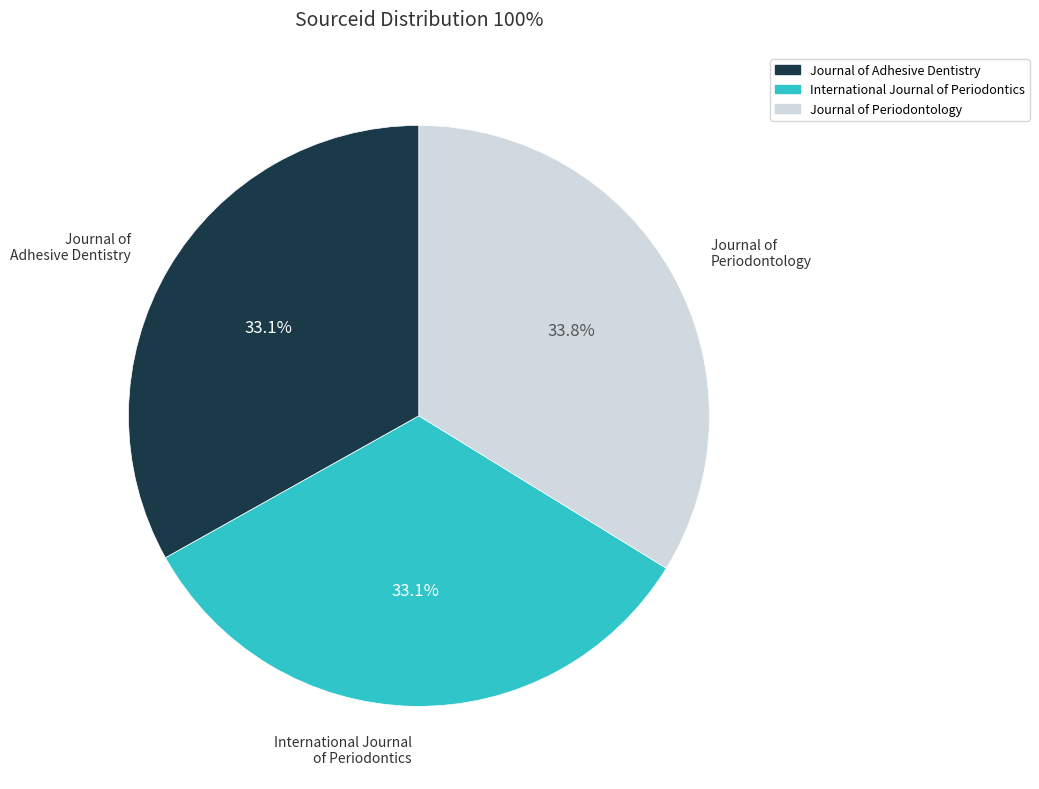

Is the sum of Journal of Adhesive Dentistry and Journal of Periodontology greater than half?

Yes